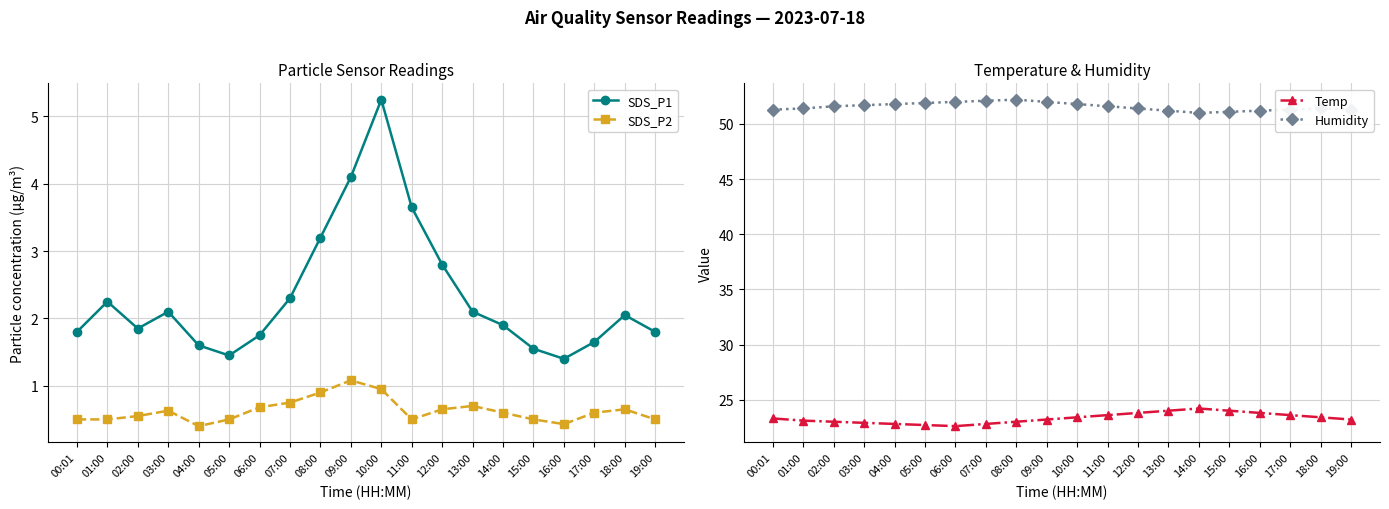

What is the minimum value for Temp?

22.6